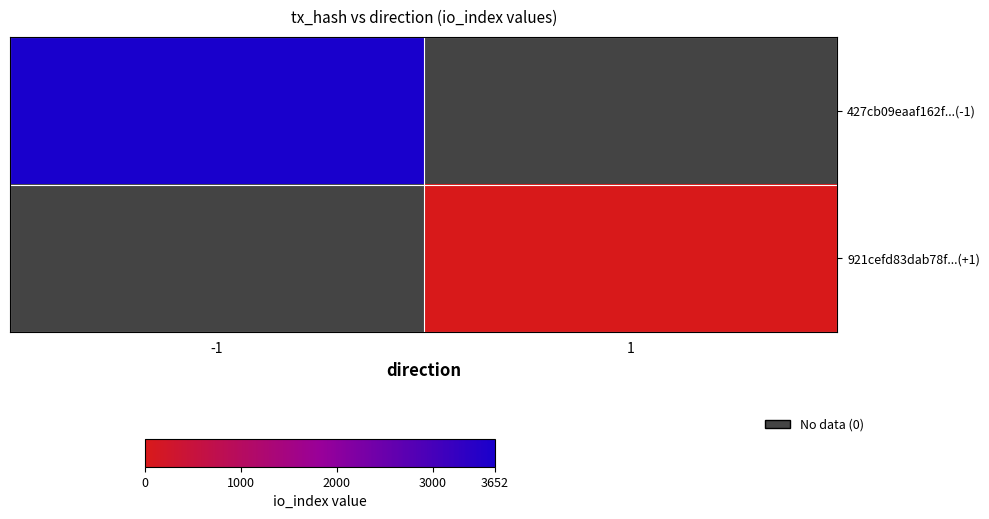

At which category does the chart reach its minimum across all series?

1